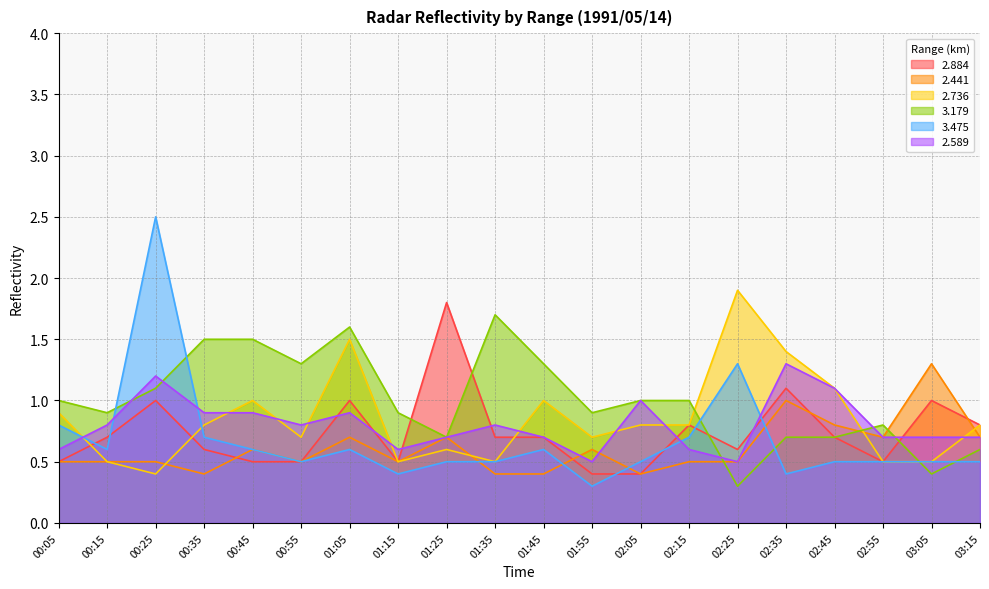

What is the greatest value displayed?

2.5